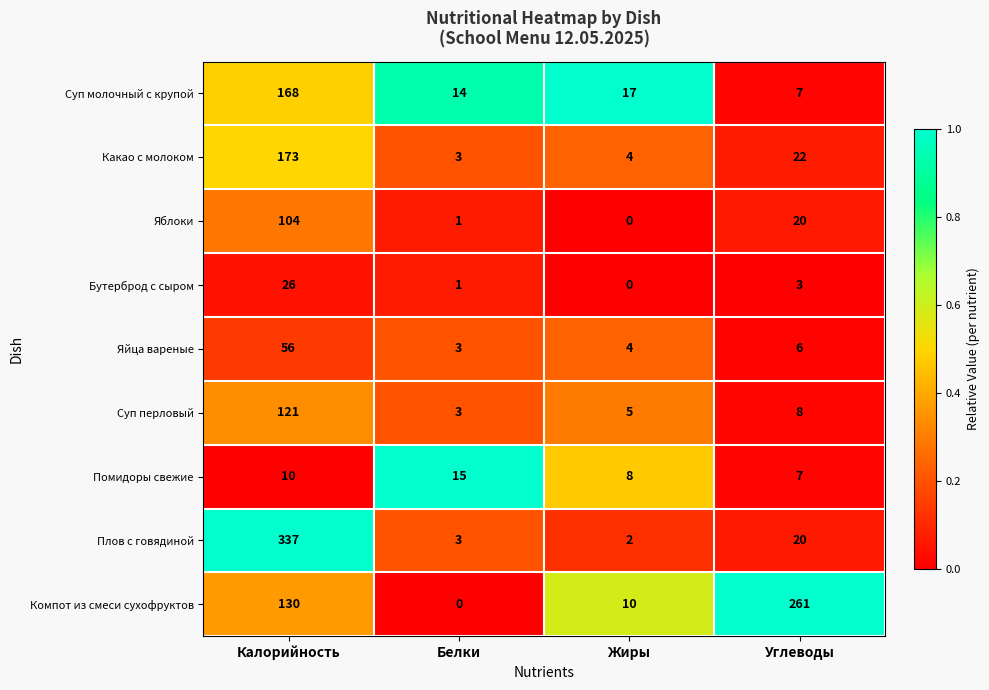

Which series has the largest total across all categories?

Компот из смеси сухофруктов